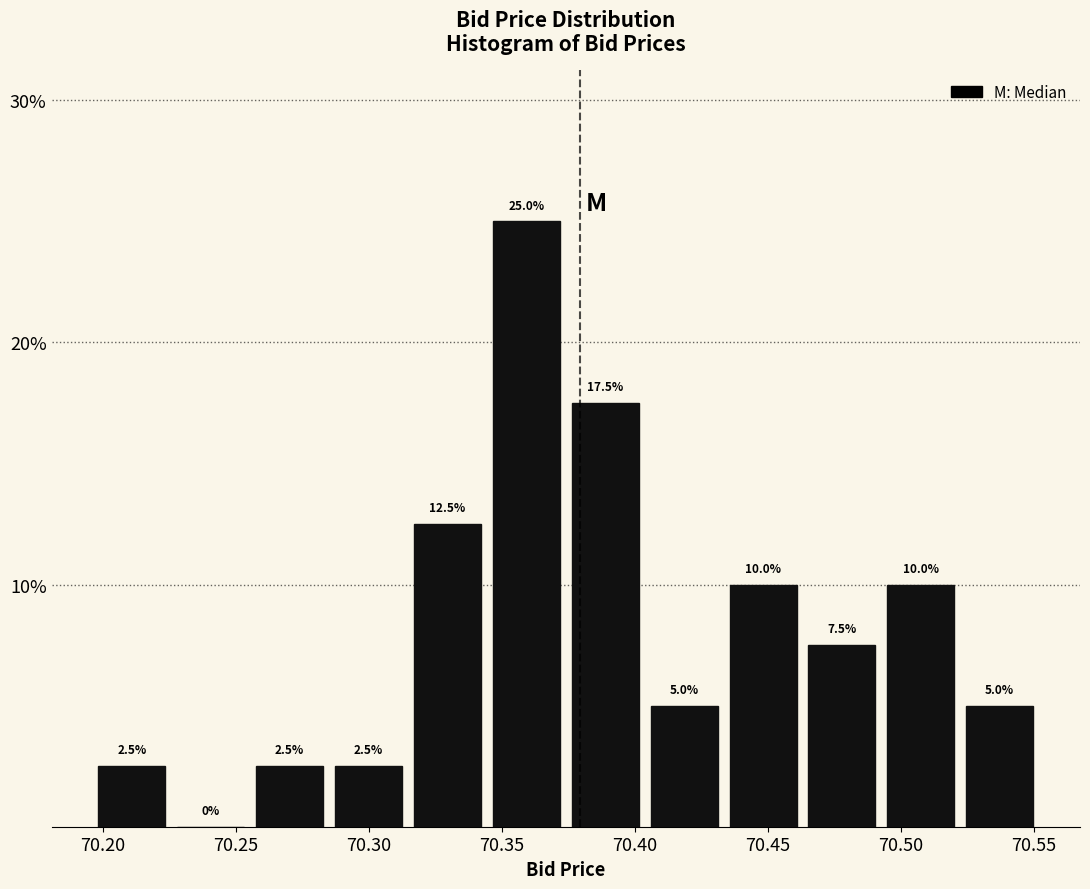

Which range on the x-axis has the tallest bar?

70.345 to 70.375